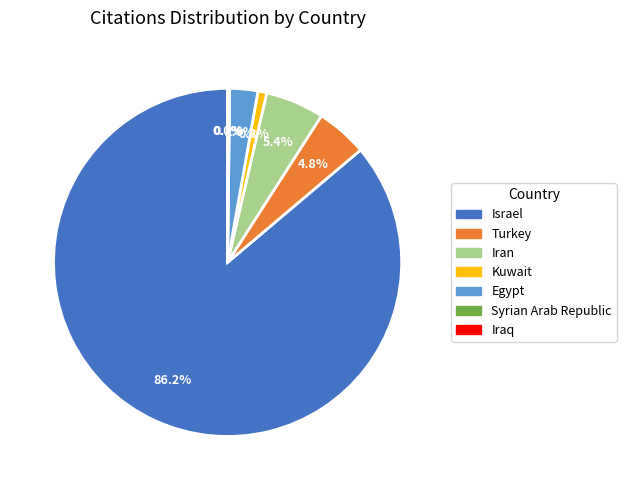

Which has a higher value, Iran or Turkey?

Iran